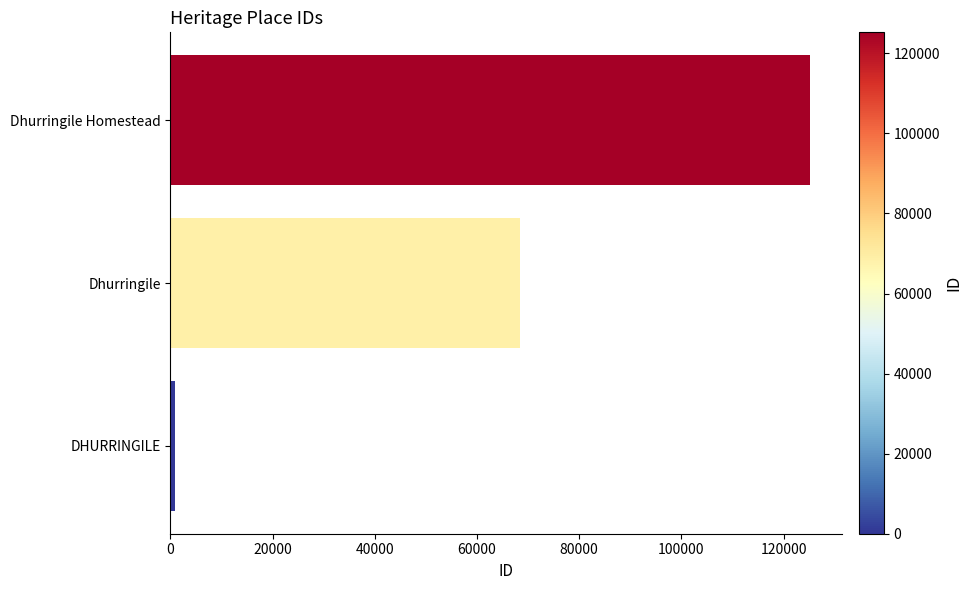

What is the average value?

64867